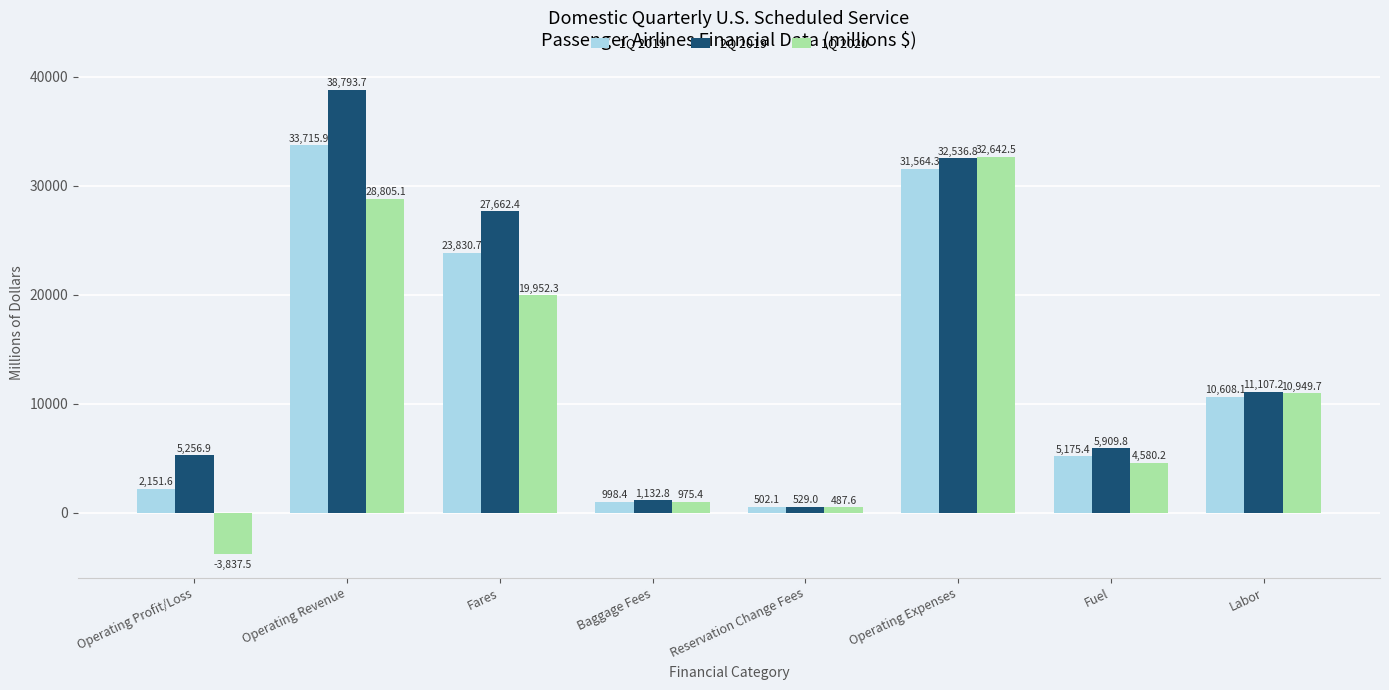

Which category has the lowest value across all series?

Operating Profit/Loss